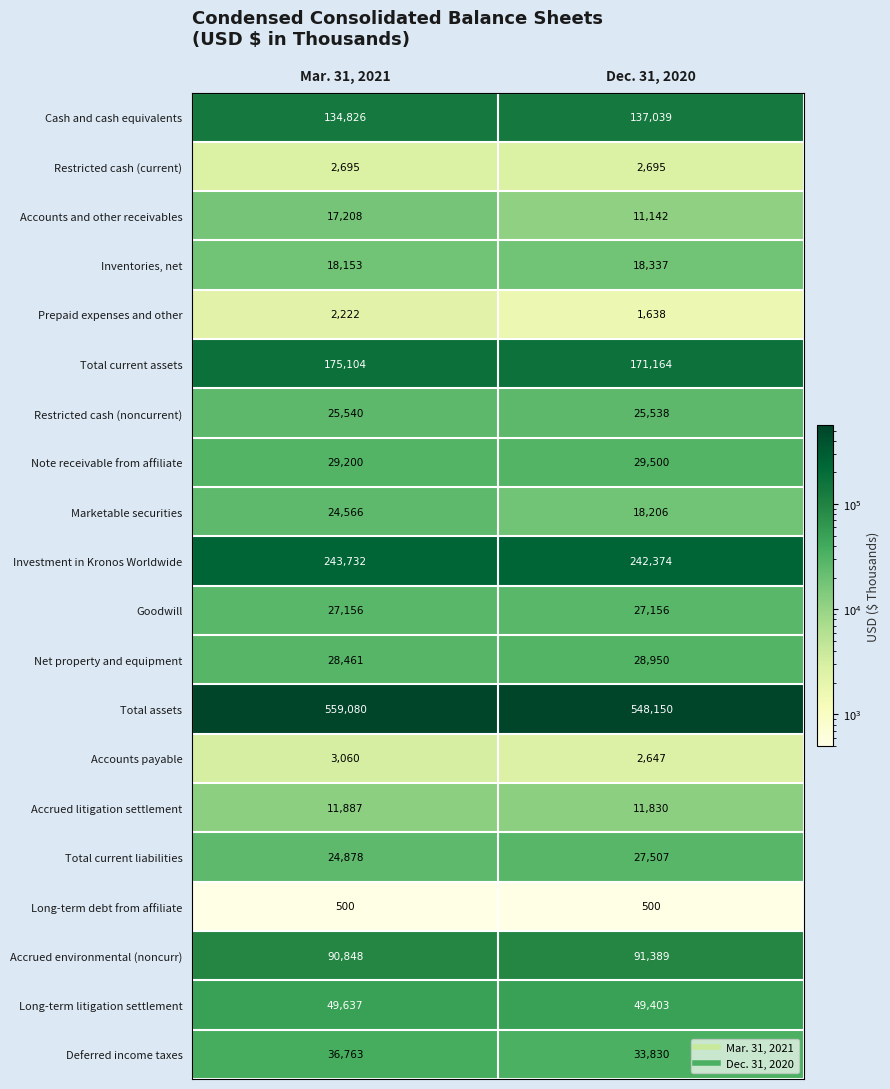

List the series in order of their peak value, lowest first.

Long-term debt from affiliate, Prepaid expenses and other, Restricted cash (current), Accounts payable, Accrued litigation settlement, Accounts and other receivables, Inventories, net, Marketable securities, Restricted cash (noncurrent), Goodwill, Total current liabilities, Net property and equipment, Note receivable from affiliate, Deferred income taxes, Long-term litigation settlement, Accrued environmental (noncurr), Cash and cash equivalents, Total current assets, Investment in Kronos Worldwide, Total assets